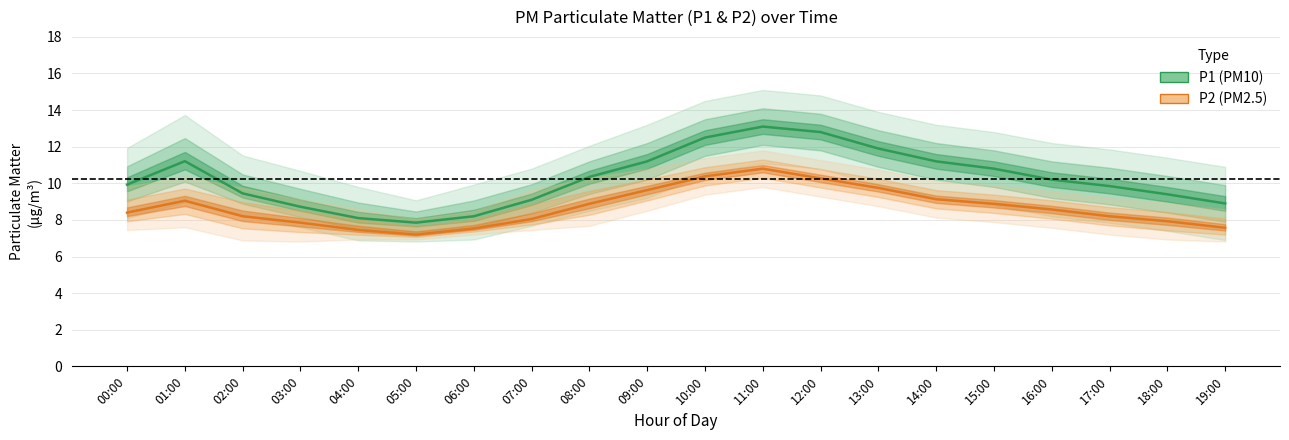

Which category has the highest value across all series?

11:00